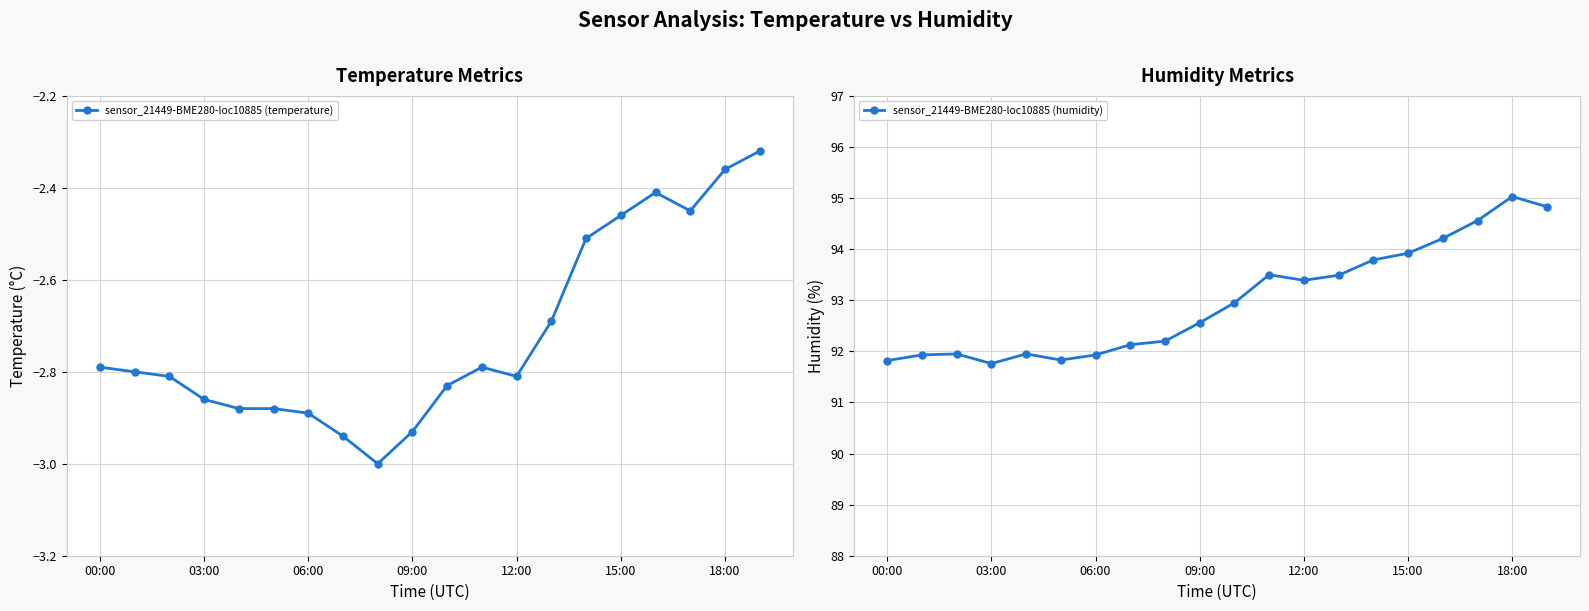

Rank the series by their average value, from highest to lowest.

sensor_21449-BME280-loc10885 (humidity), sensor_21449-BME280-loc10885 (temperature)